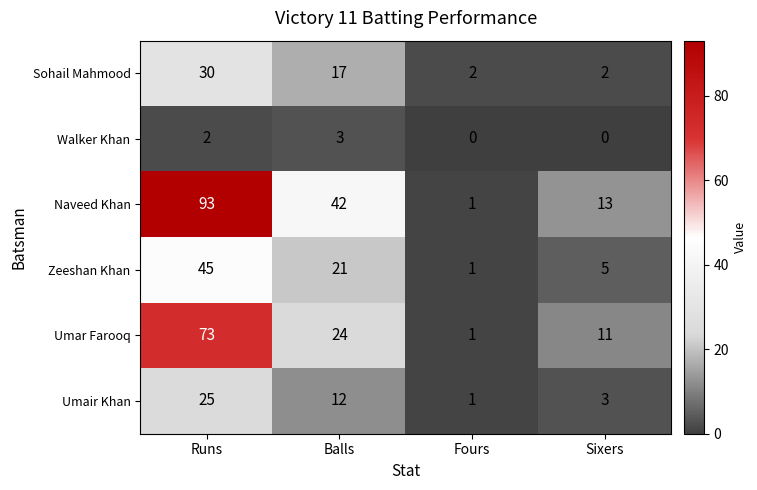

At which label does Zeeshan Khan reach its minimum?

Fours